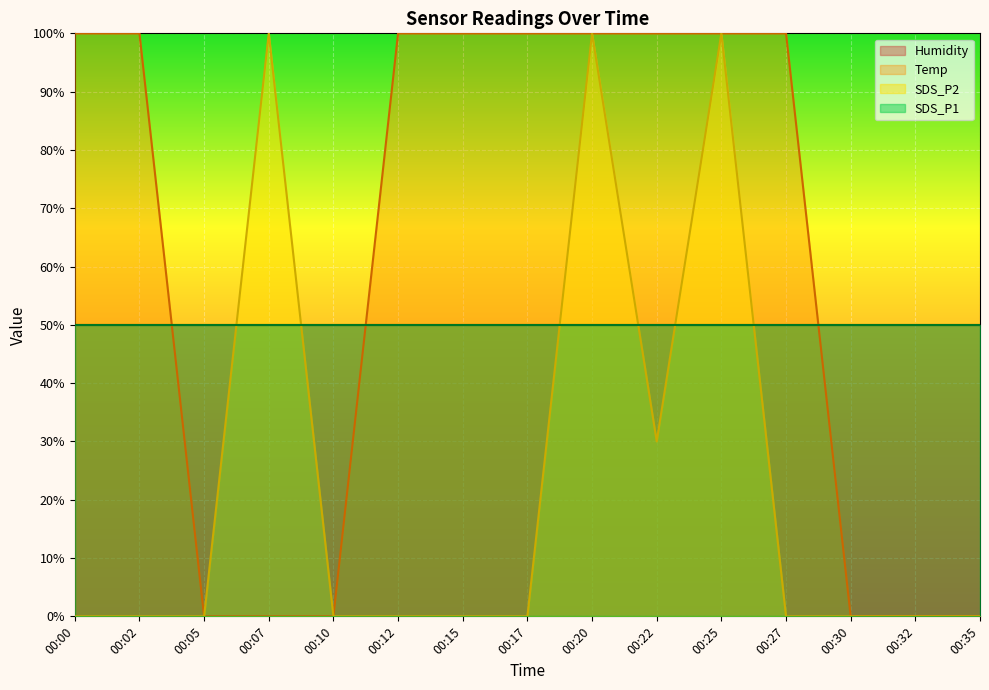

Rank the series by their maximum value, from highest to lowest.

SDS_P2, Temp